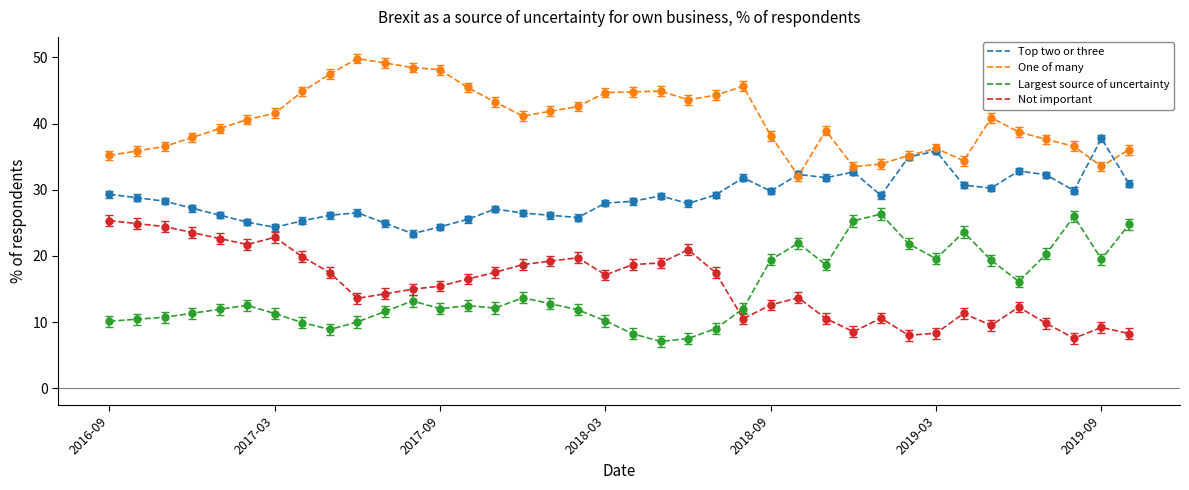

True or false: Top two or three and Not important intersect in this chart.

False